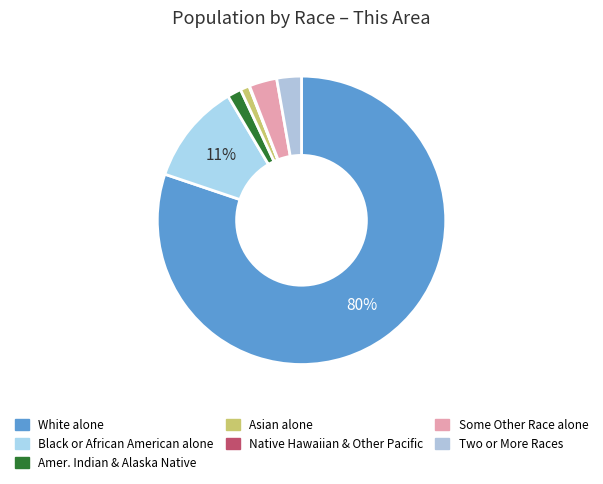

Is there any slice that represents more than half of the pie?

Yes